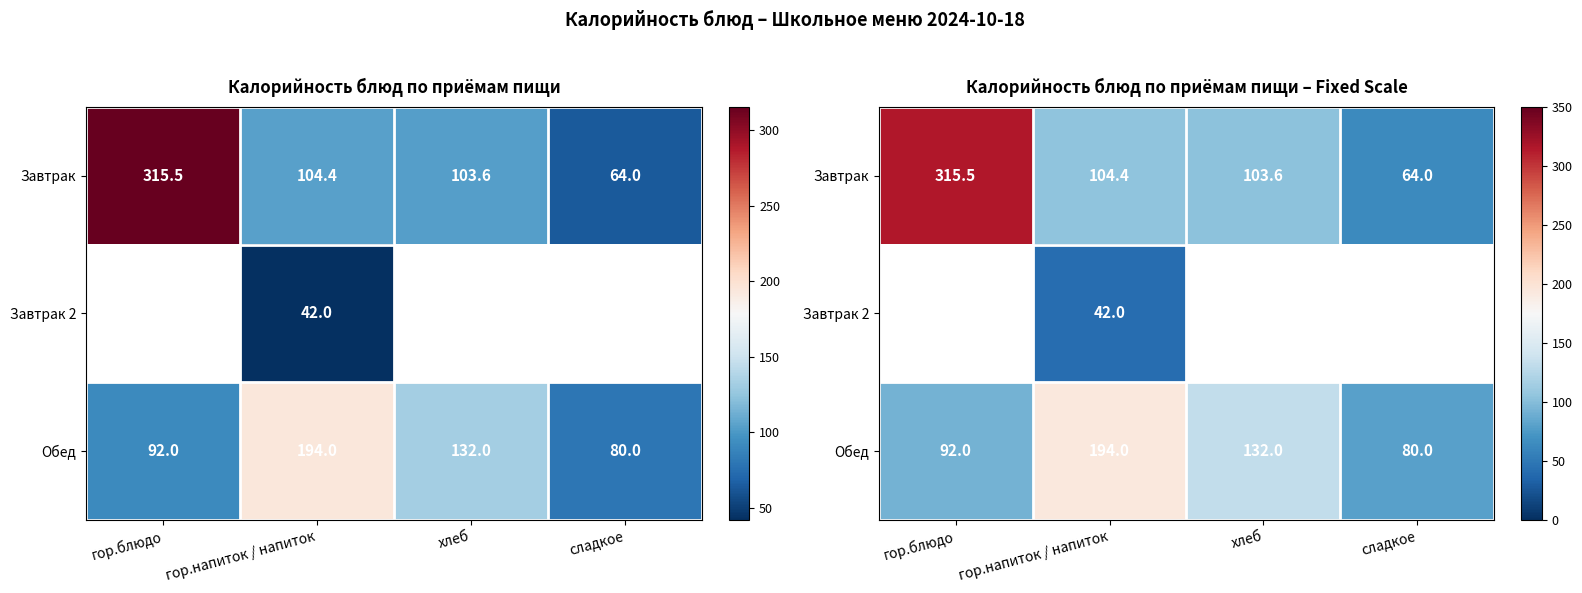

The value of Обед at хлеб is 132.0. True or false?

True